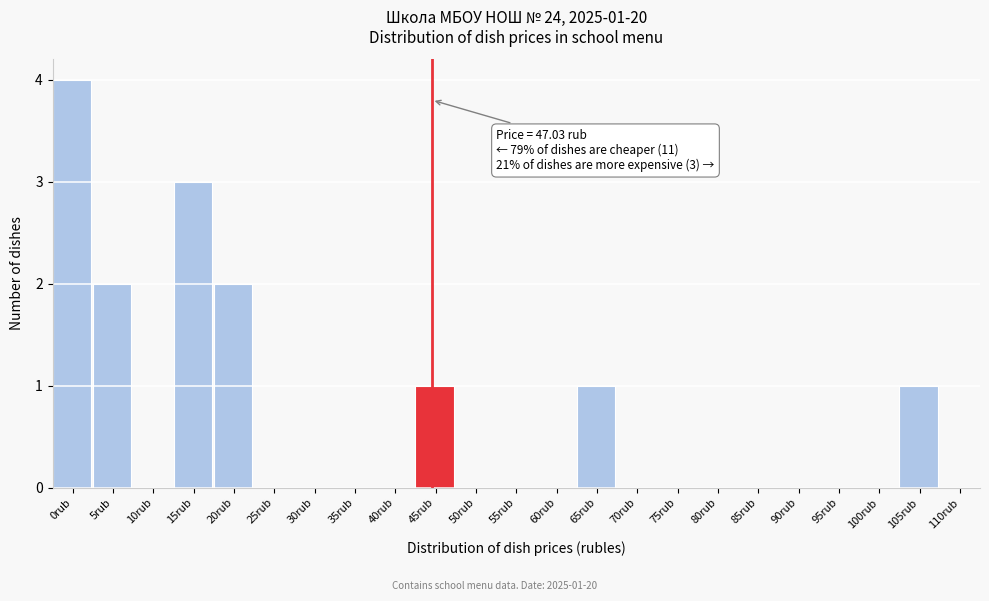

Reading right to left, extract all data points from this chart.

110rub=0	105rub=1	100rub=0	95rub=0	90rub=0	85rub=0	80rub=0	75rub=0	70rub=0	65rub=1	60rub=0	55rub=0	50rub=0	45rub=1	40rub=0	35rub=0	30rub=0	25rub=0	20rub=2	15rub=3	10rub=0	5rub=2	0rub=4